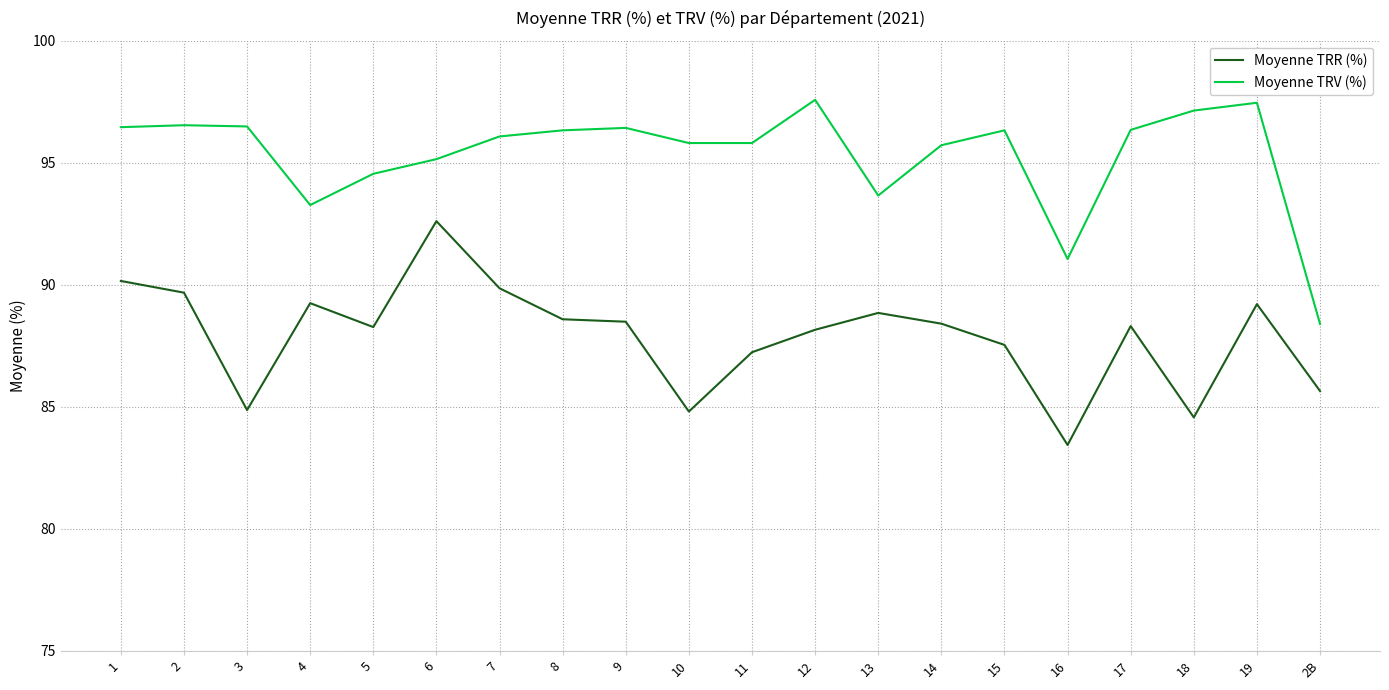

Read the Moyenne TRV (%) value at 19.

97.5